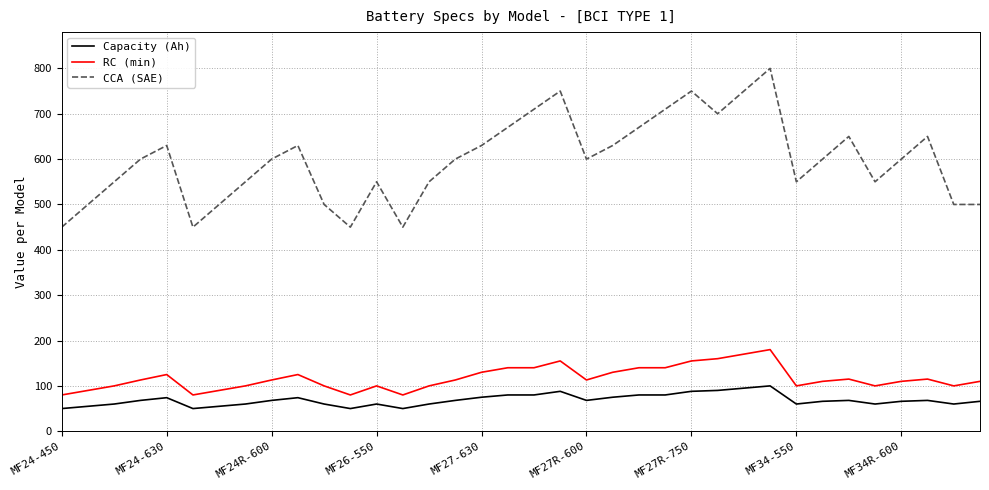

List the series in order of their peak value, lowest first.

Capacity (Ah), RC (min), CCA (SAE)